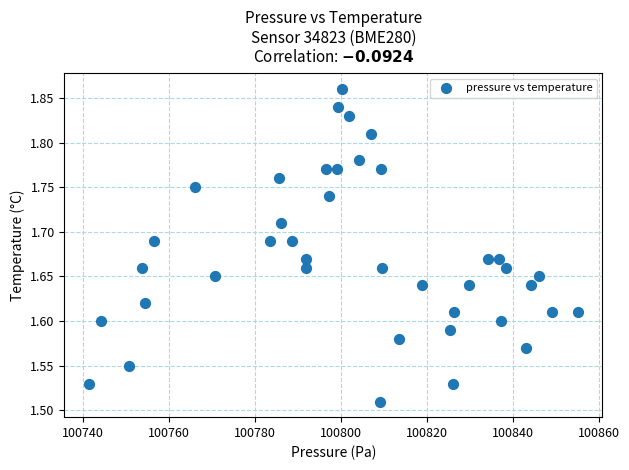

What is the range of X values (max minus min)?

113.8